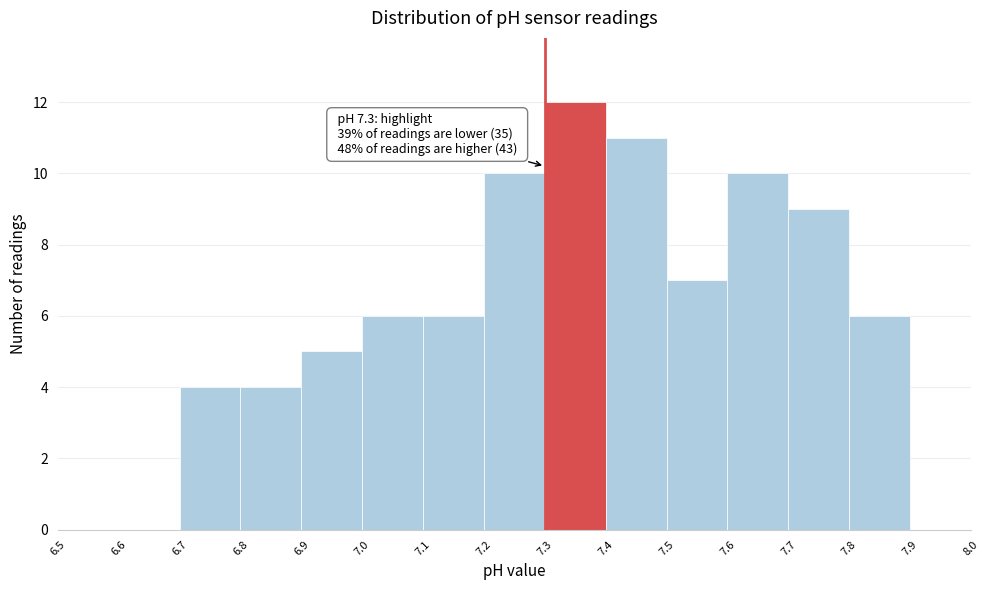

Over which range of the x-axis is the bar tallest?

7.3 to 7.4